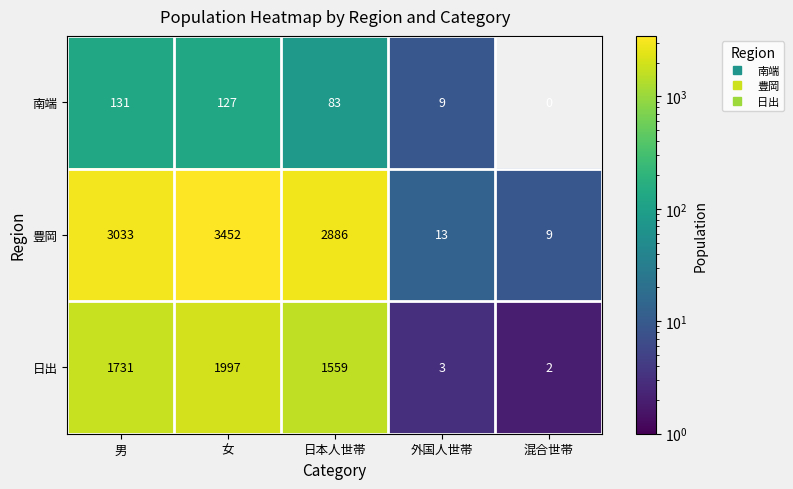

How many data points does each series have?

5